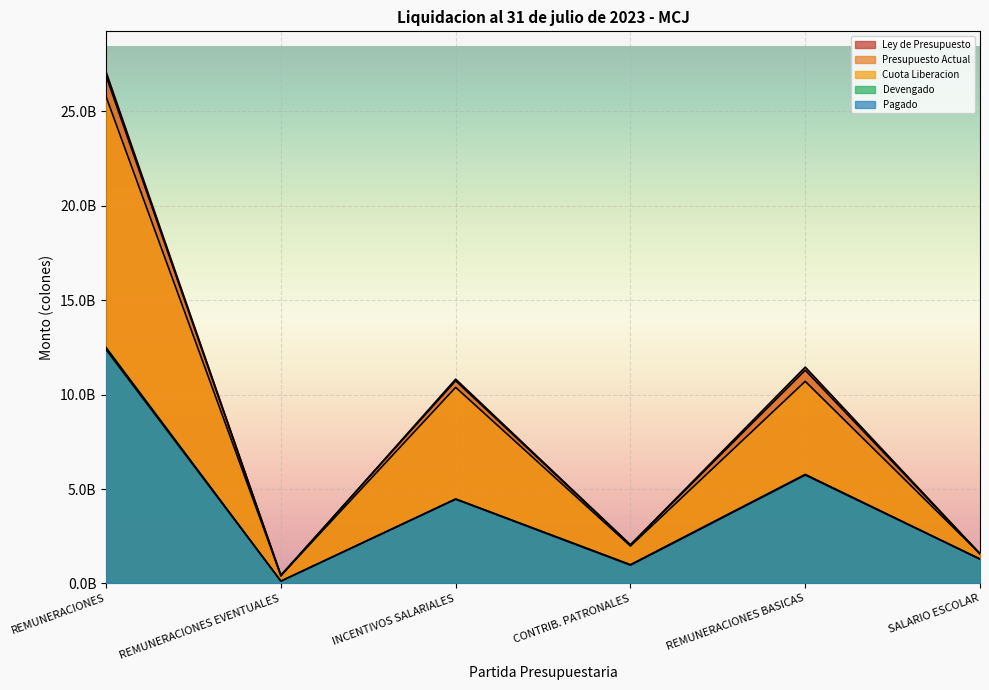

At which label is Presupuesto Actual closest to 13650625940?

REMUNERACIONES BASICAS